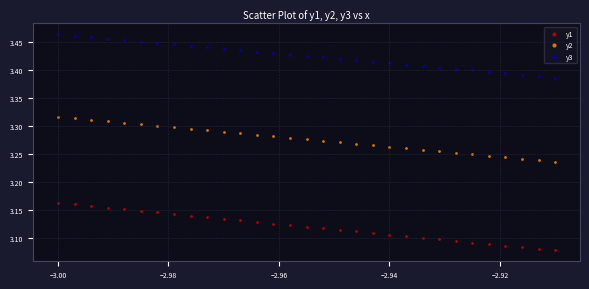

What are all the series names shown in the legend?

y1, y2, y3